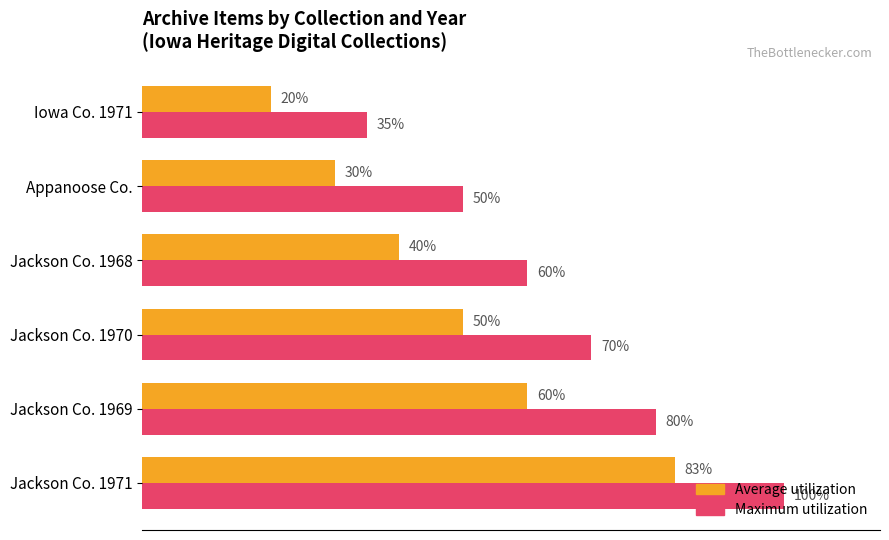

Which label corresponds to the smallest value in the chart?

Iowa Co. 1971